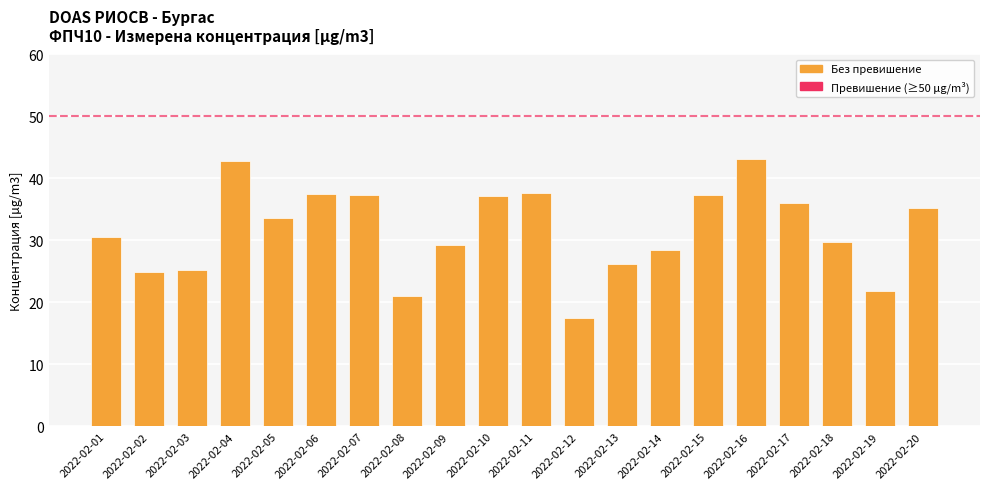

The value at 2022-02-08 is 21.0. True or false?

True